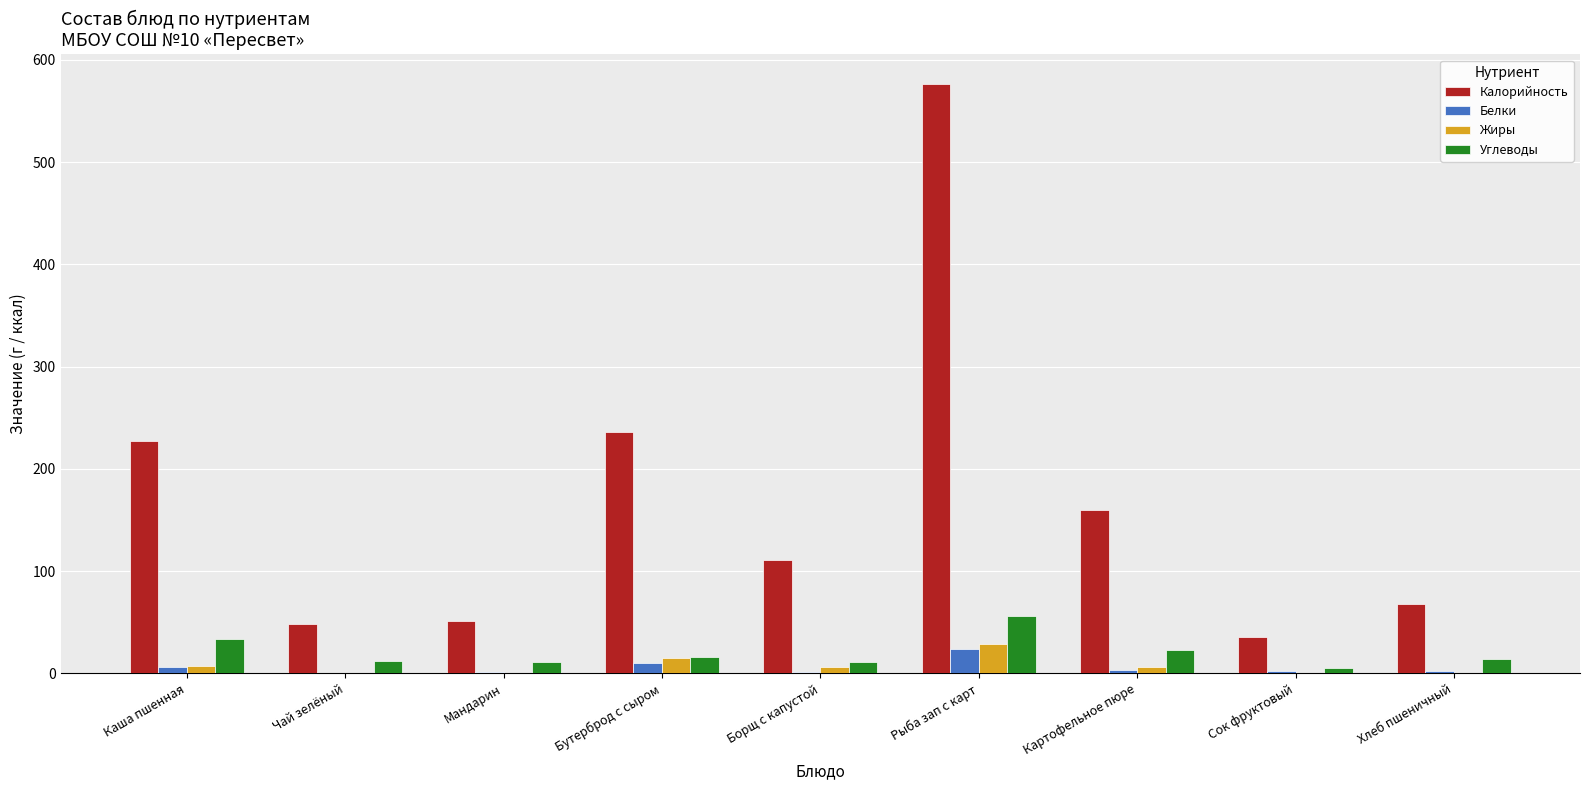

What is the maximum value for Белки?

23.5